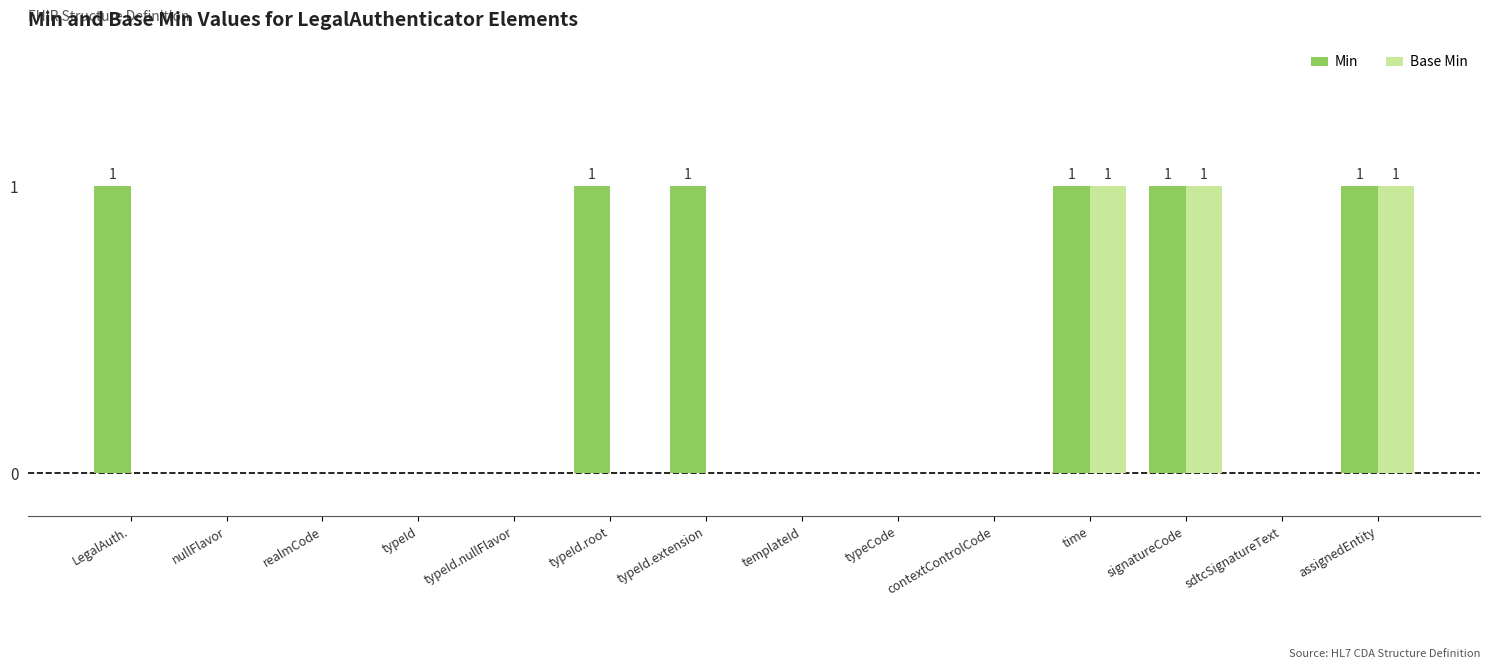

What is the sum of all Min values?

6